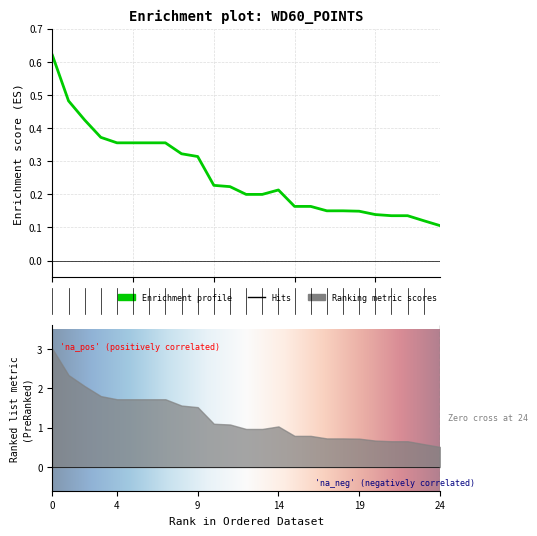

What value does the data have at 5?

0.4